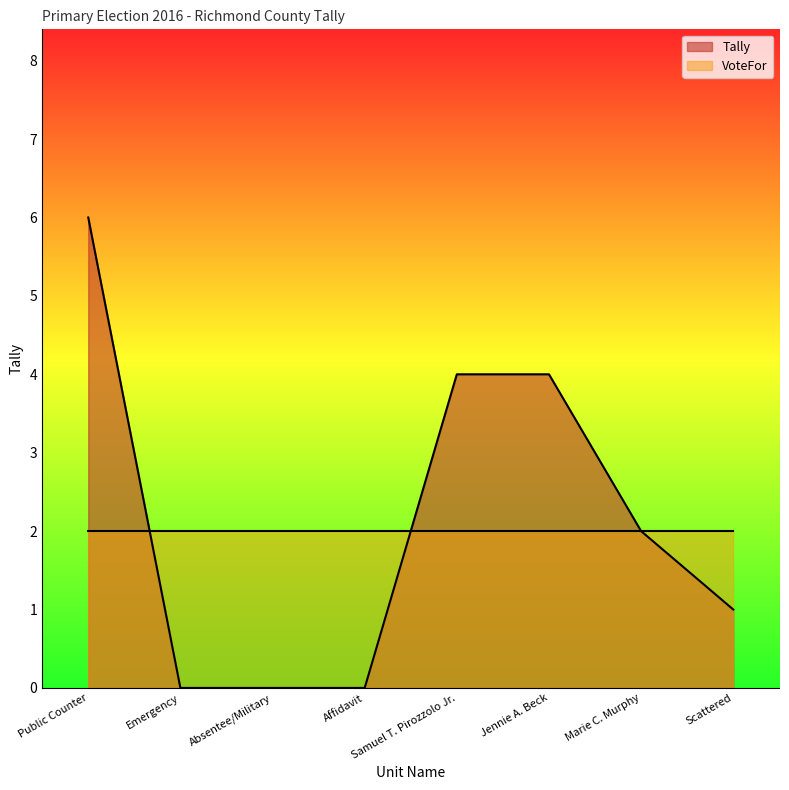

True or false: there are more than 0 points higher than both neighbors.

False